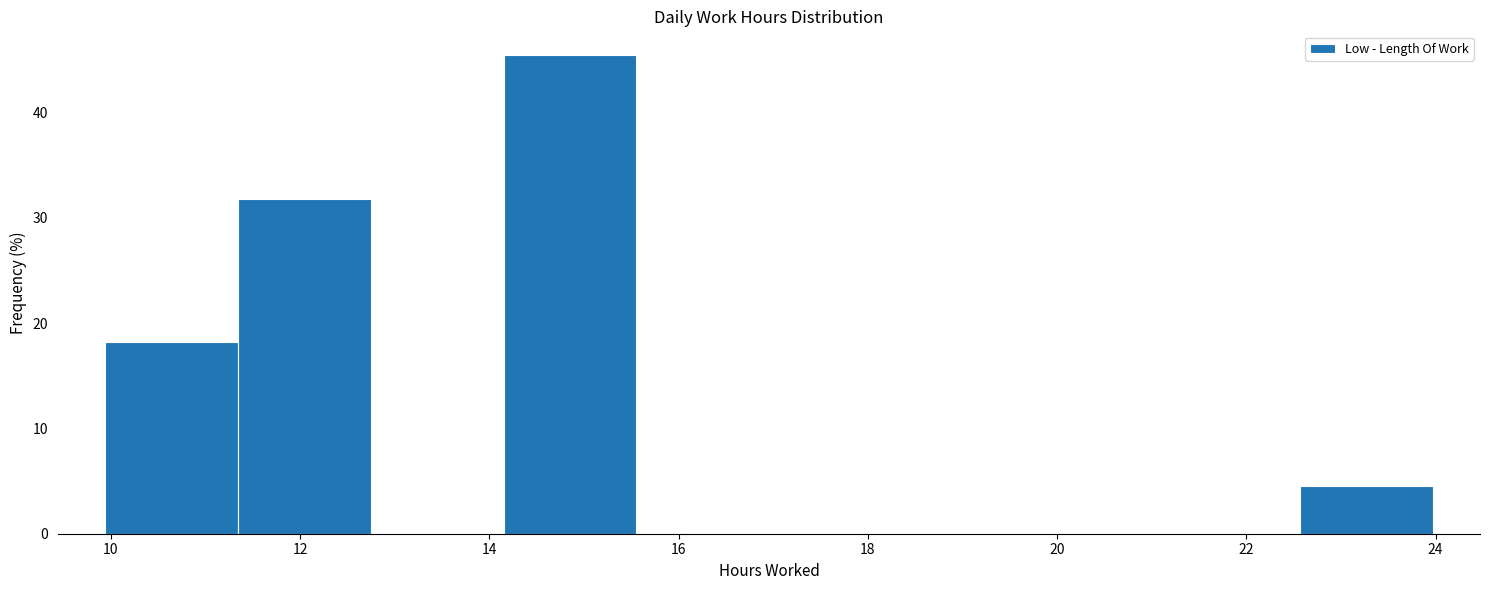

Which range on the x-axis has the tallest bar?

14.2 to 15.6